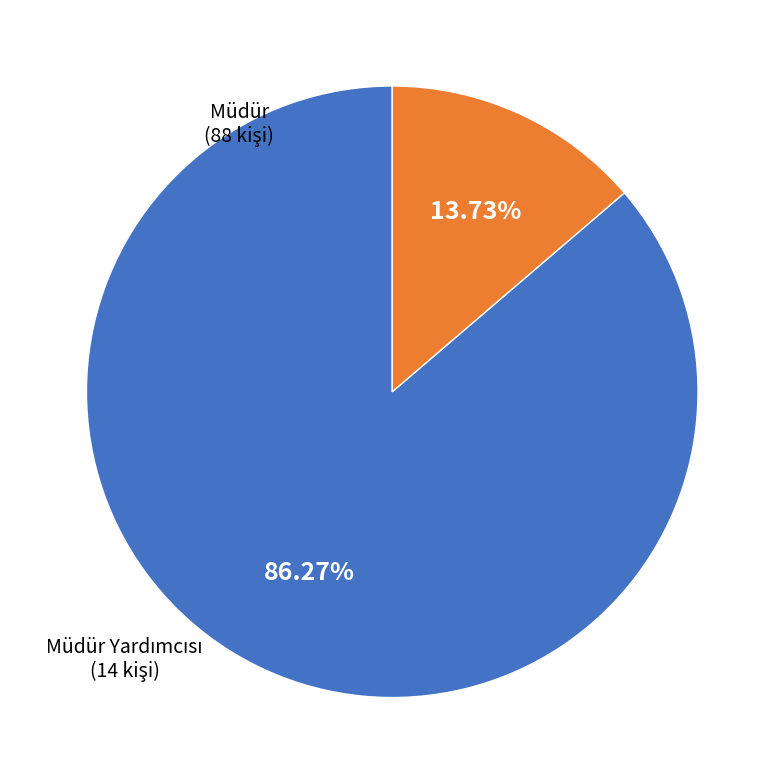

Does Müdür represent more than half of the total?

Yes